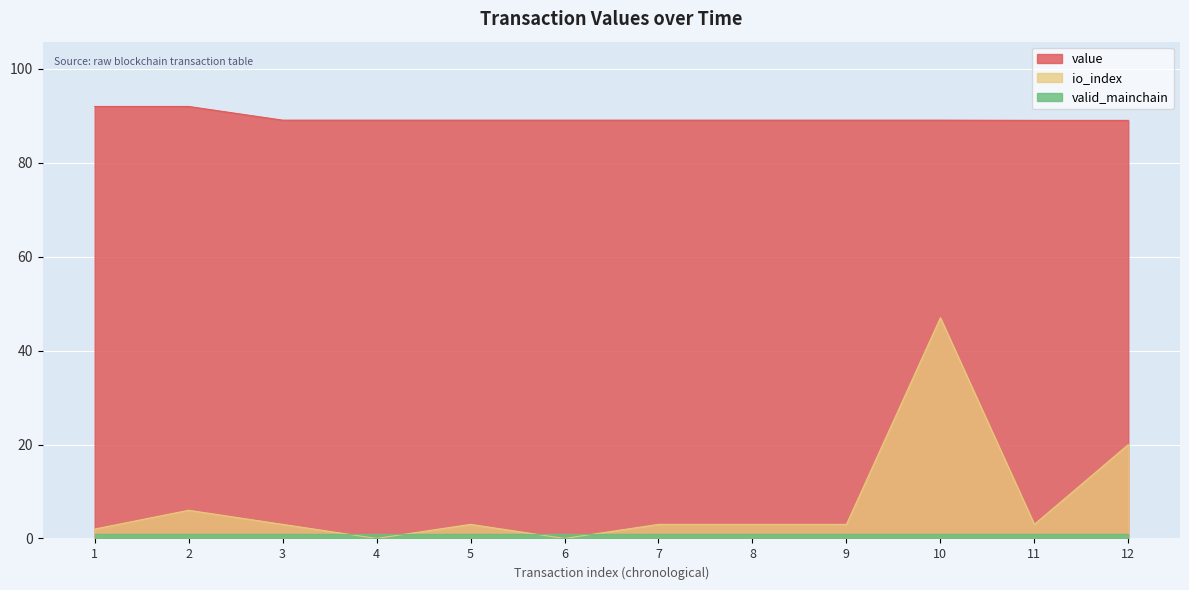

How many lines are shown in the chart?

3